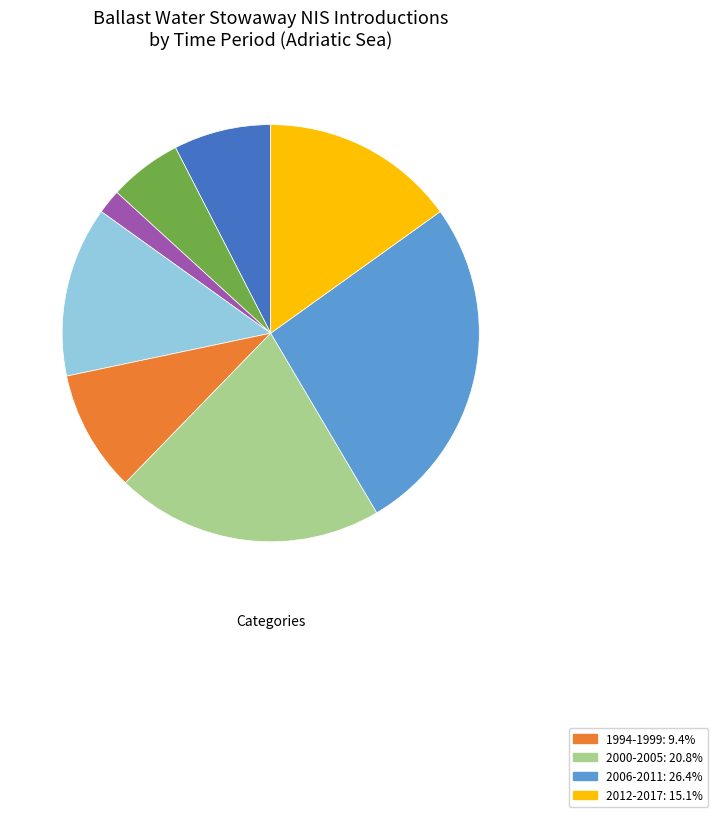

Does any single category account for the majority?

No